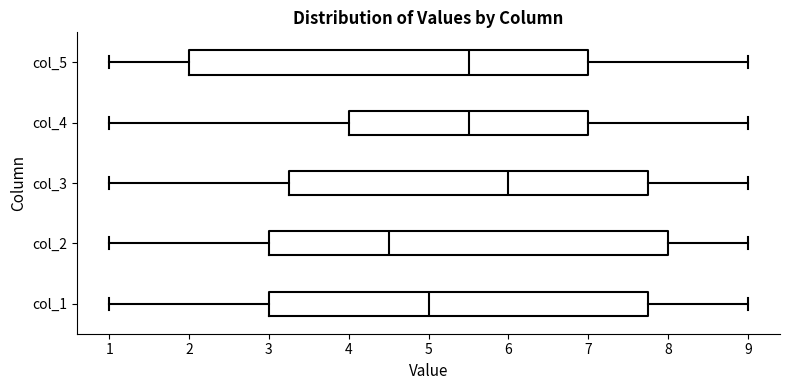

Reading bottom to top, read every box against the x-axis: the position of its median line, the range the box covers, and the ends of its whiskers. The values are not printed on the chart, so give them approximately, as read against the axis.

col_1: median 5.0, box 3.0 to 7.8, whiskers 1.0 to 9.0
col_2: median 4.5, box 3.0 to 8.0, whiskers 1.0 to 9.0
col_3: median 6.0, box 3.3 to 7.8, whiskers 1.0 to 9.0
col_4: median 5.5, box 4.0 to 7.0, whiskers 1.0 to 9.0
col_5: median 5.5, box 2.0 to 7.0, whiskers 1.0 to 9.0